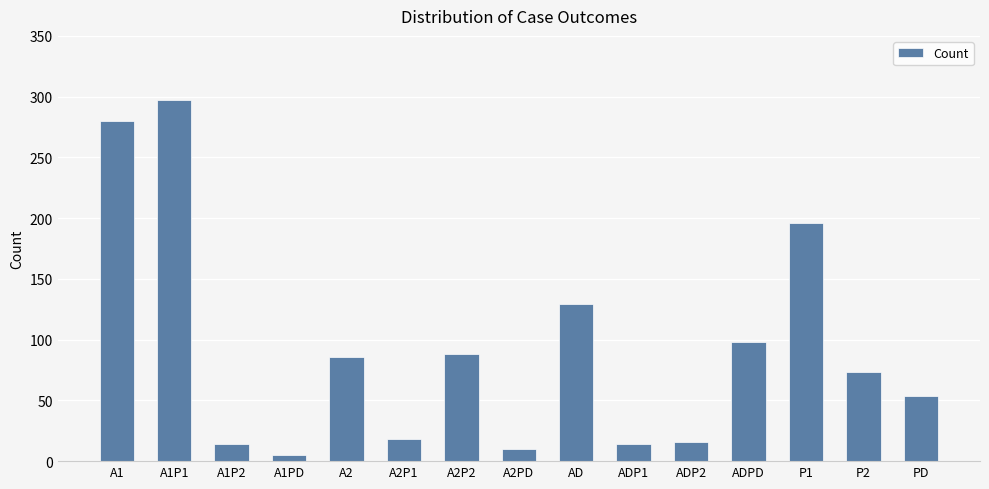

What is the value of the 2nd bar from the left?

297